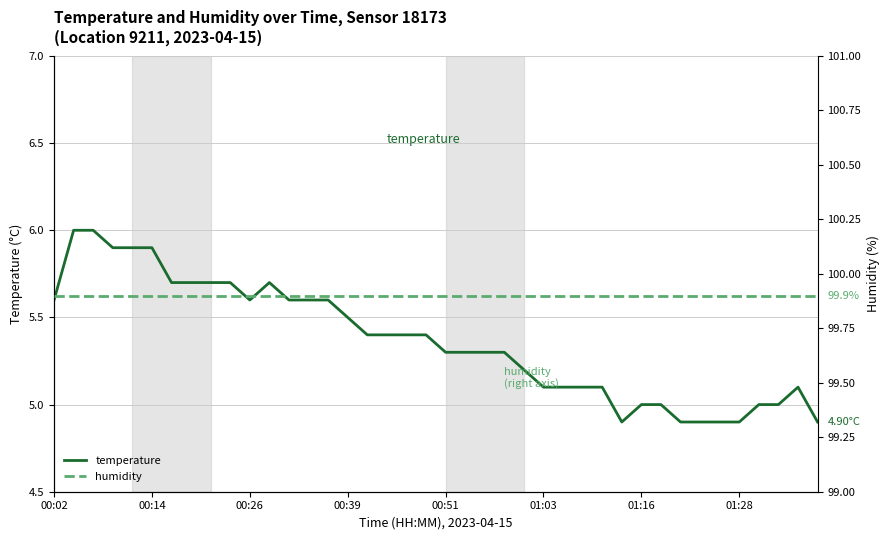

Between 30 and 22, which is larger?

22